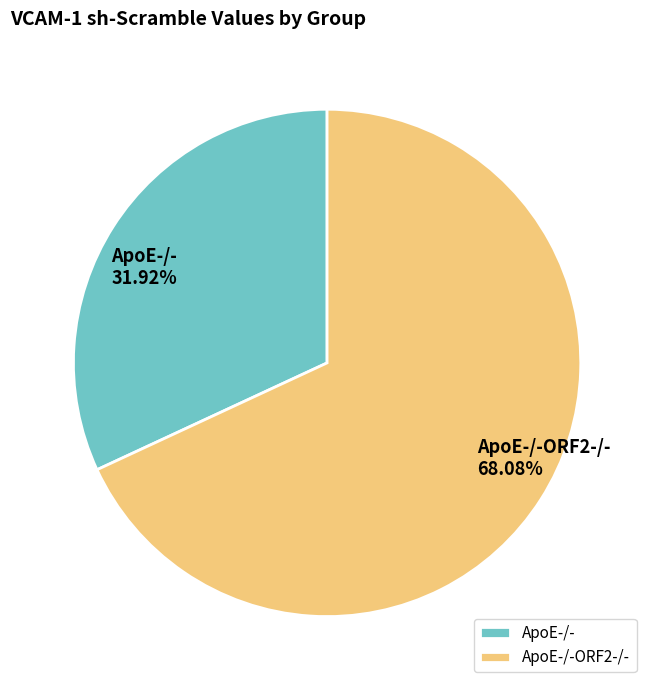

To the nearest percent, what is the average slice percentage?

50%